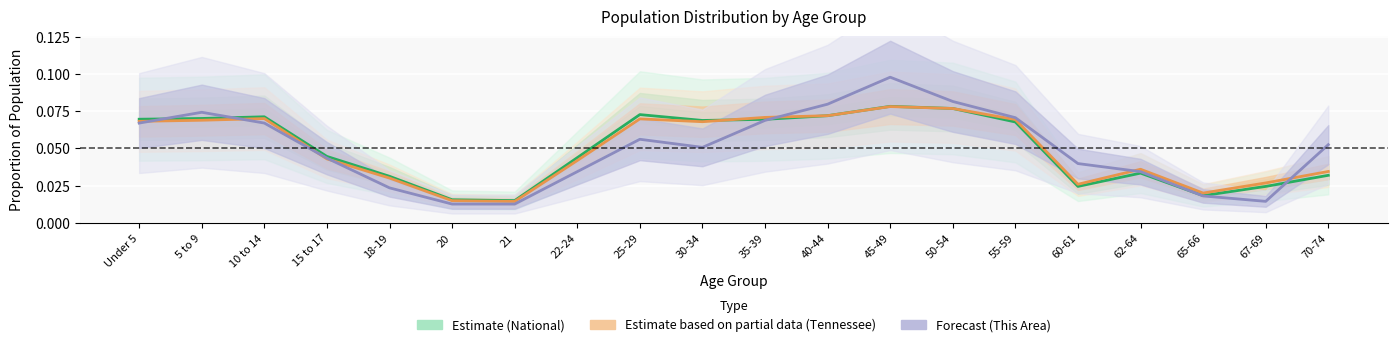

How many lines are shown in the chart?

3